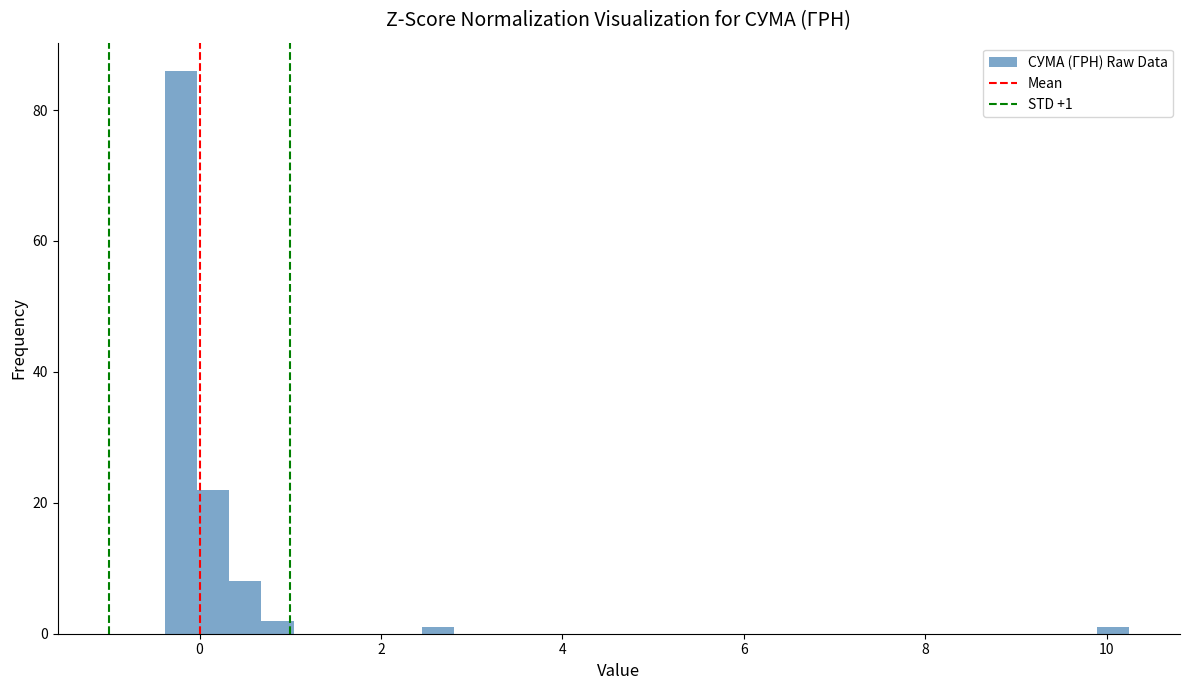

Read against the x-axis, roughly where is the centre of the tallest bar?

-0.2